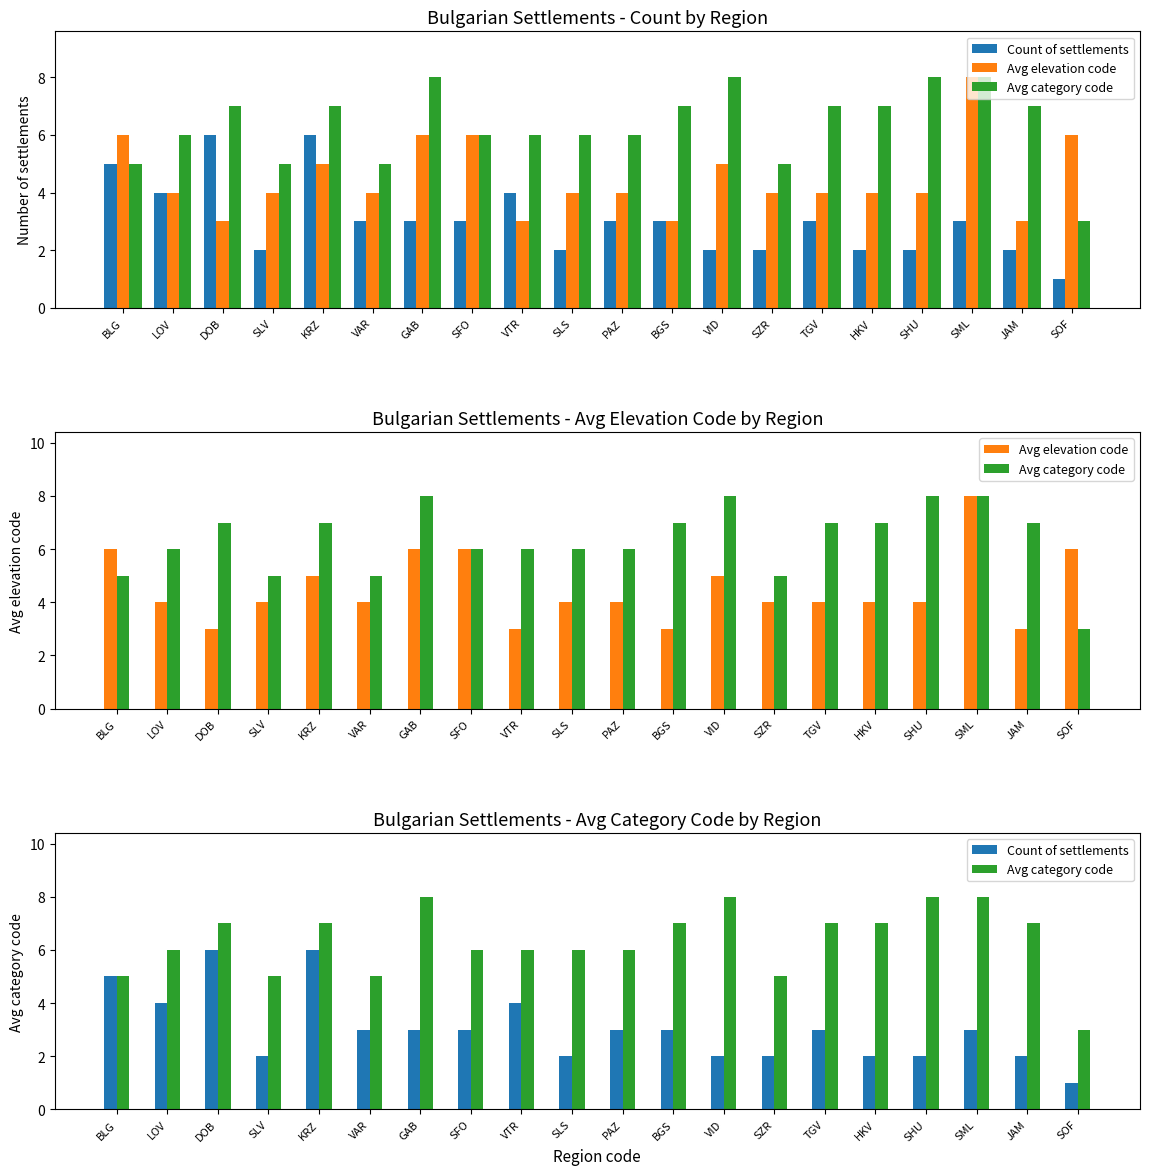

What is the label of the 2nd bar from the right?

JAM